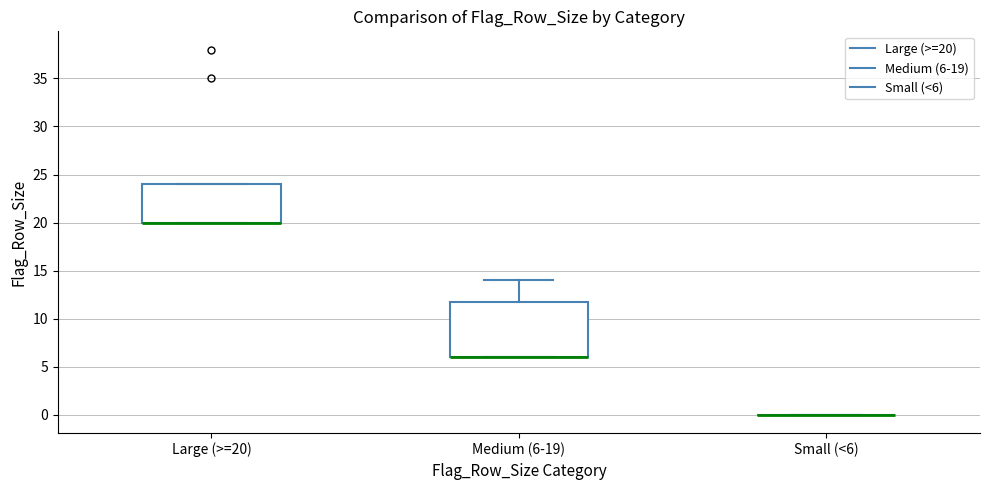

Which box is the tallest, from its lower edge to its upper edge?

Medium (6-19)